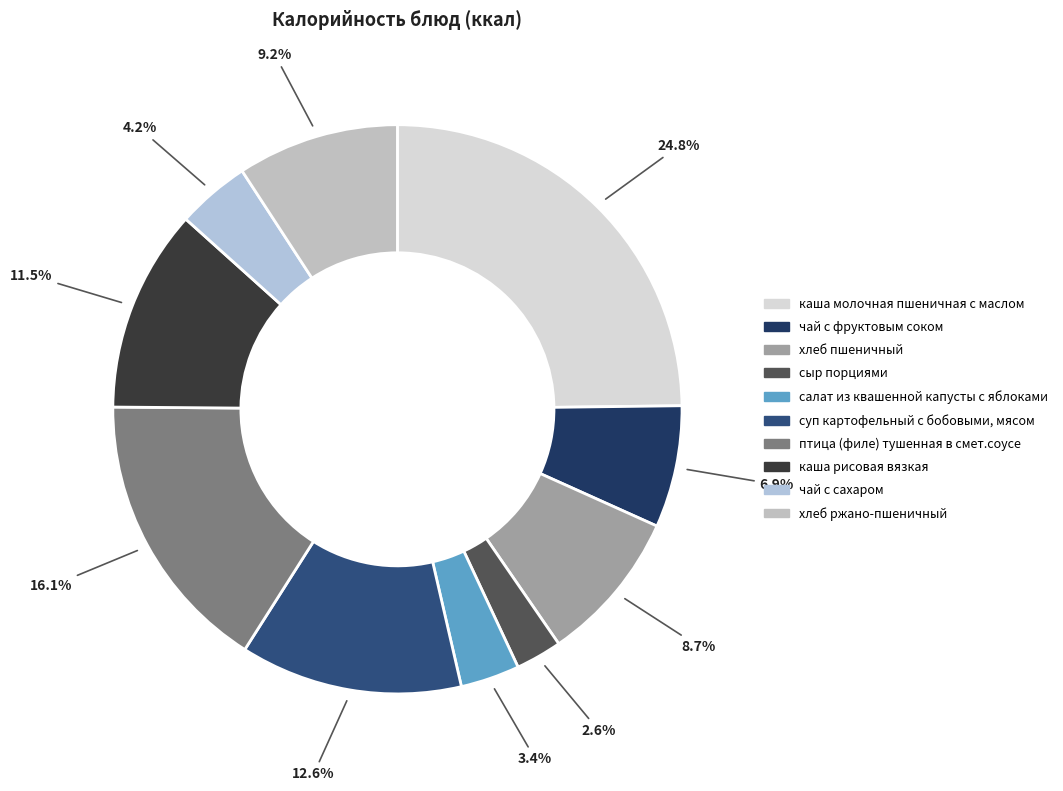

To the nearest percent, what is the difference between the largest and smallest slice percentages?

22%